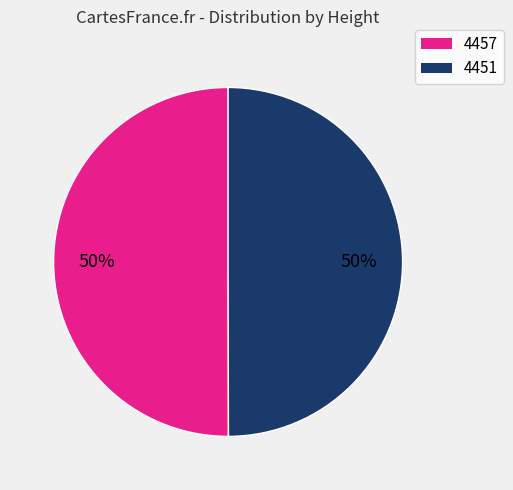

Count the number of slices in the pie.

2